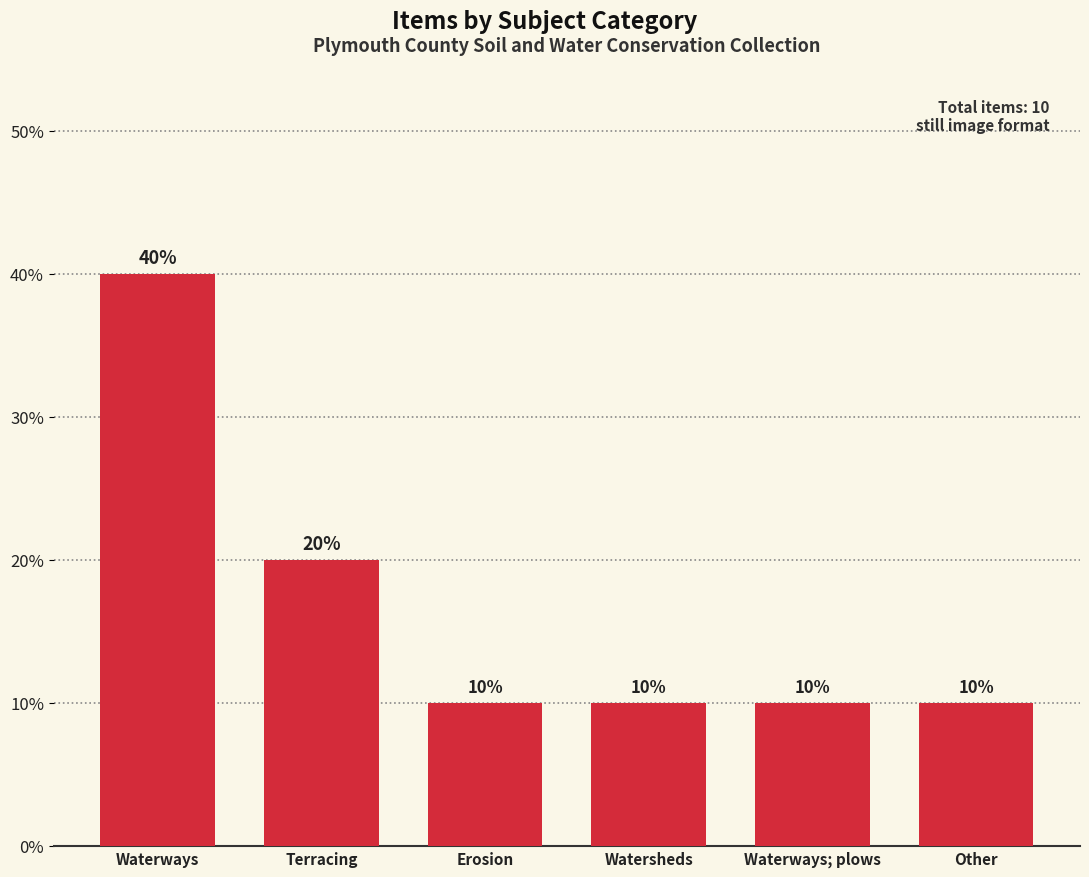

Reading left to right, list all the values displayed in this chart.

40	20	10	10	10	10